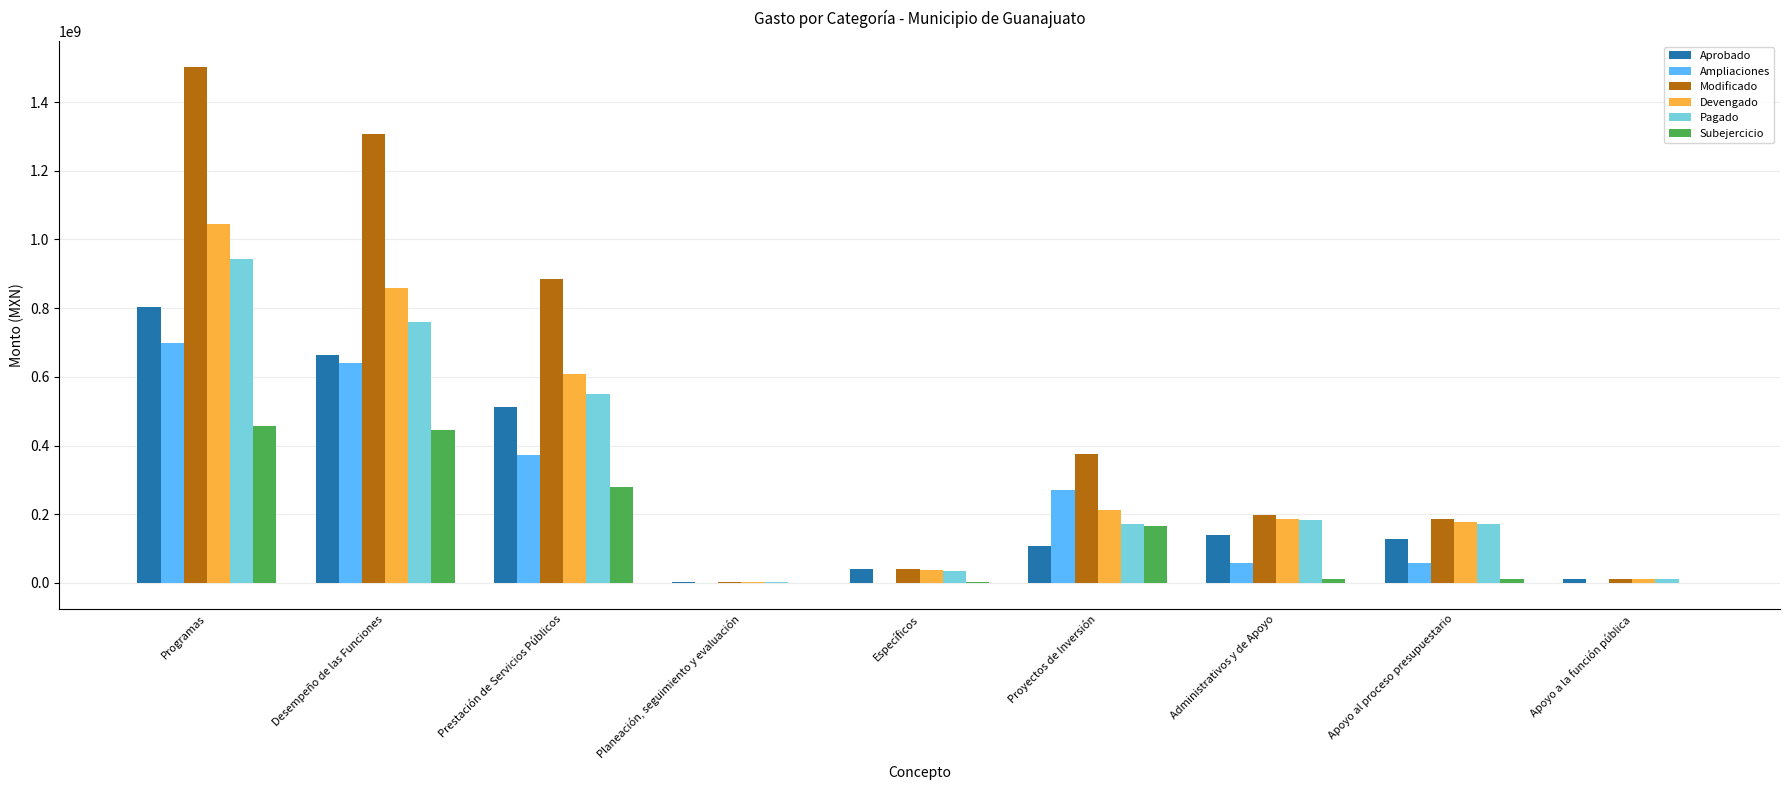

Between Programas and Específicos, which series saw the biggest shift?

Modificado